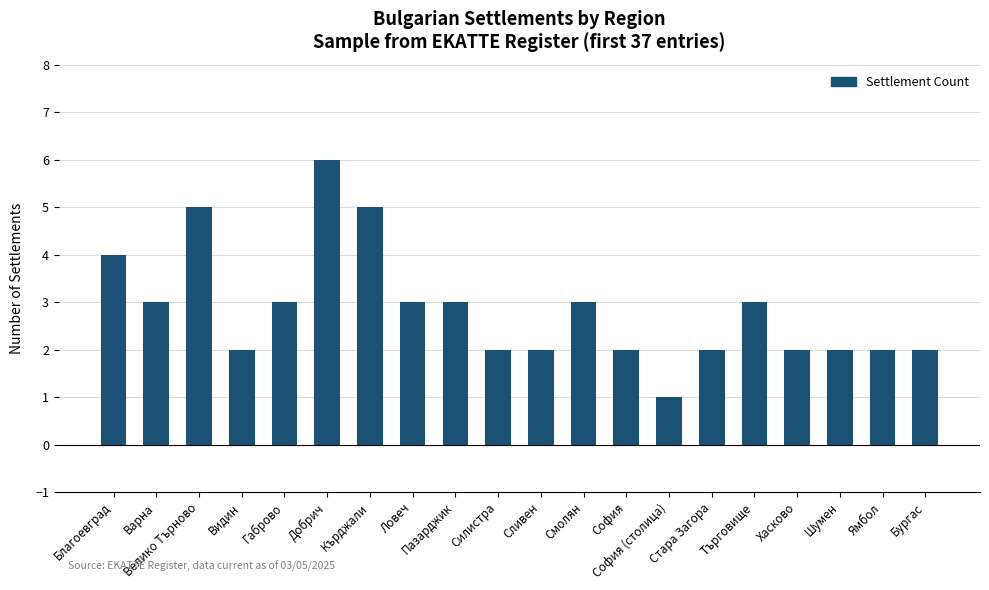

Which has a higher value, Пазарджик or Хасково?

Пазарджик